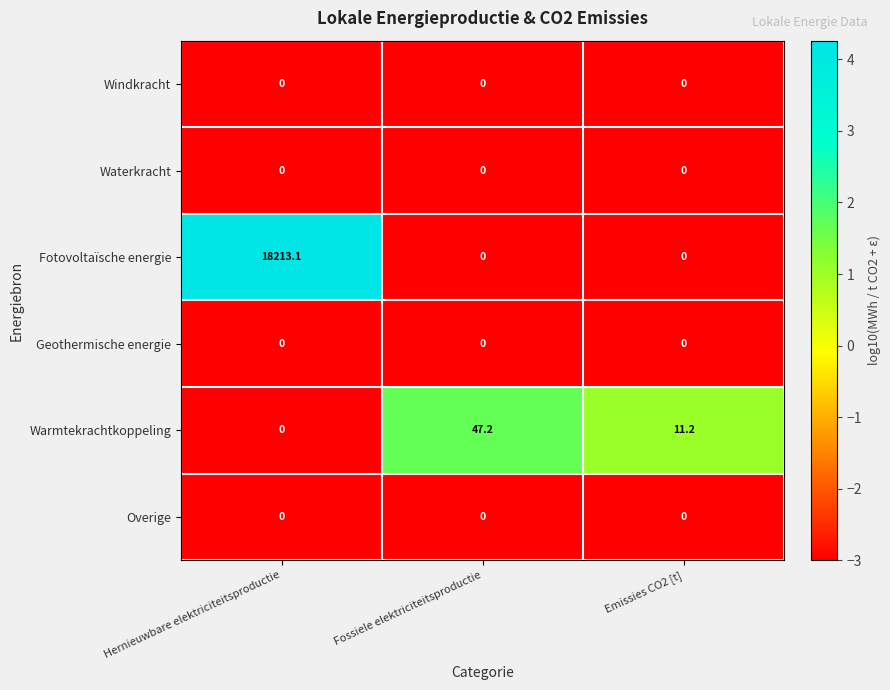

What is the difference between the Warmtekrachtkoppeling values at Hernieuwbare elektriciteitsproductie and Fossiele elektriciteitsproductie?

47.2